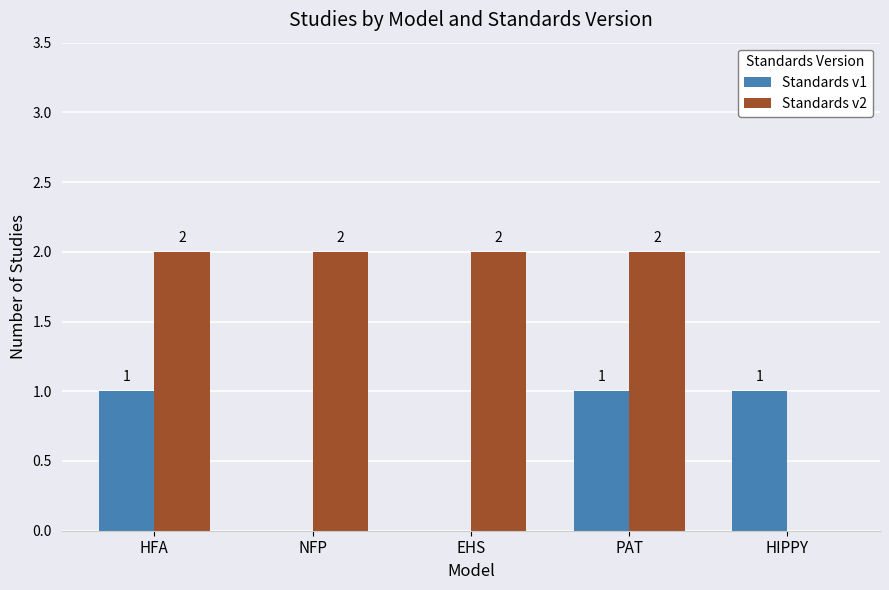

Reading left to right, what are all the values shown in this chart?

Standards v1: HFA=1	NFP=0	EHS=0	PAT=1	HIPPY=1
Standards v2: HFA=2	NFP=2	EHS=2	PAT=2	HIPPY=0